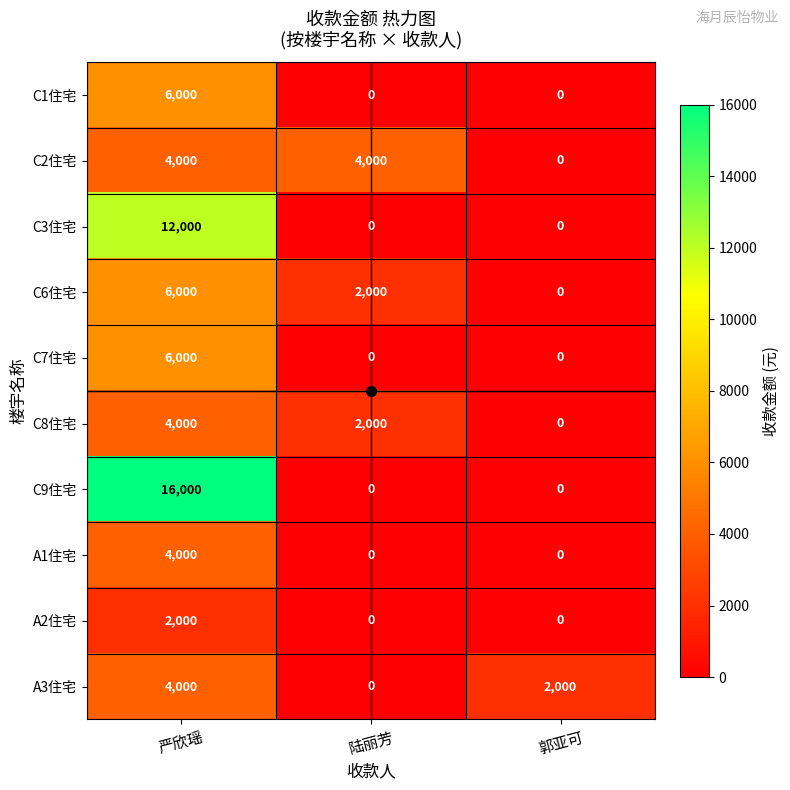

At which label is A3住宅 closest to 2000?

郭亚可